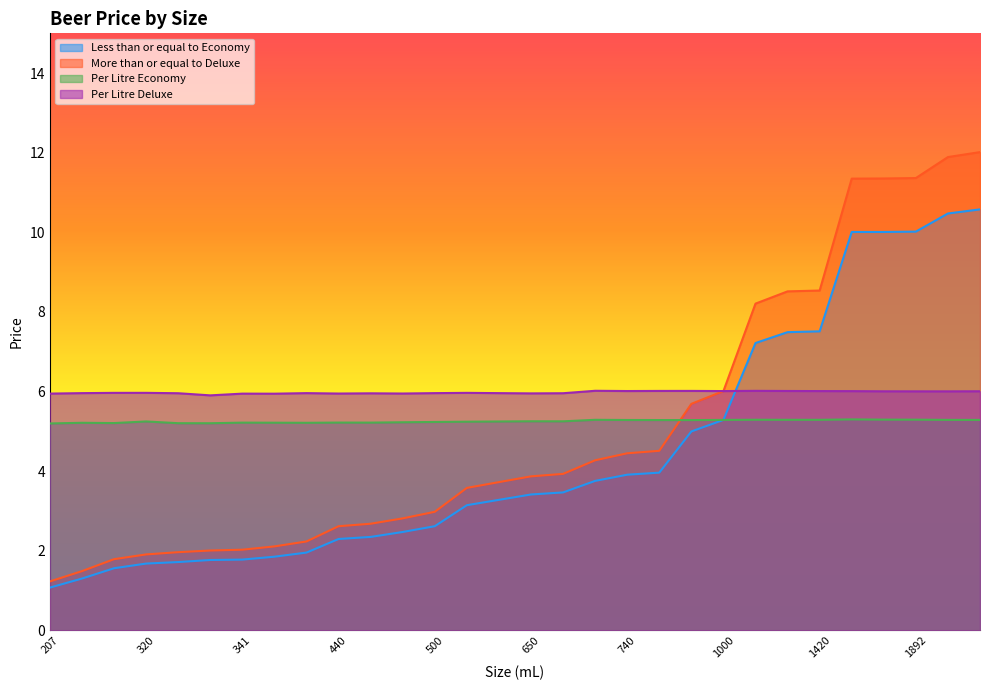

What is the greatest value displayed?

12.0